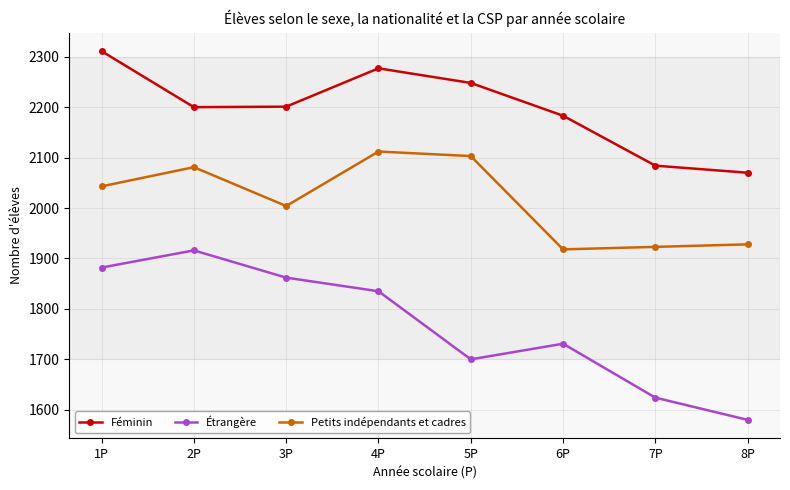

How many distinct data groups are displayed?

3